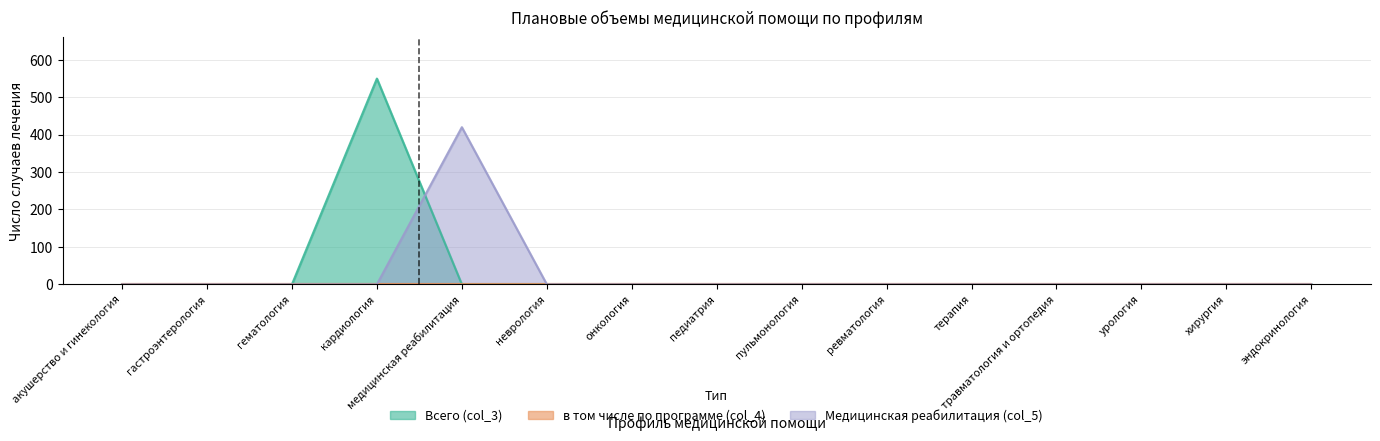

List the labels in order of Всего (col_3) value, largest first.

кардиология, акушерство и гинекология, гастроэнтерология, гематология, медицинская реабилитация, неврология, онкология, педиатрия, пульмонология, ревматология, терапия, травматология и ортопедия, урология, хирургия, эндокринология